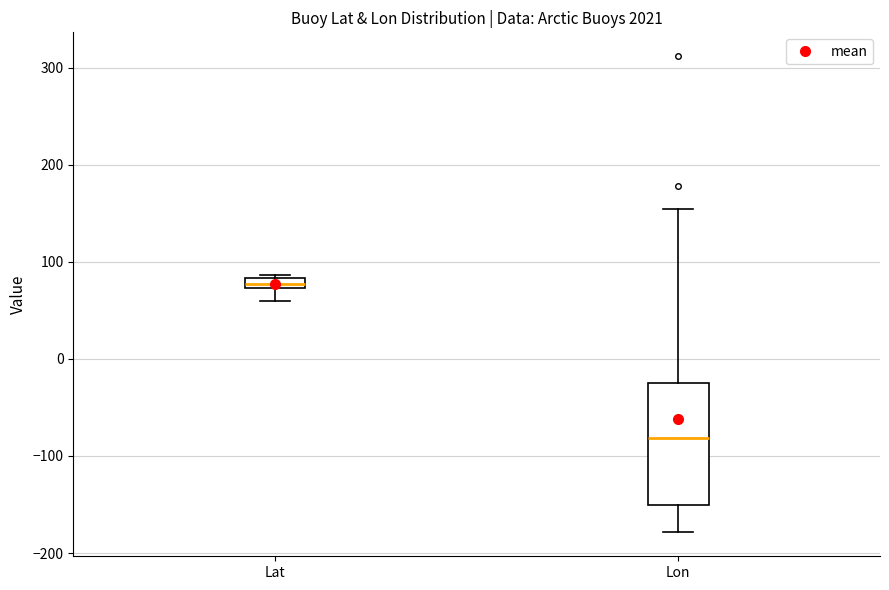

Where does the upper whisker of the box for Lon end on the y-axis? The values are not printed on the chart, so give them approximately, as read against the axis.

150